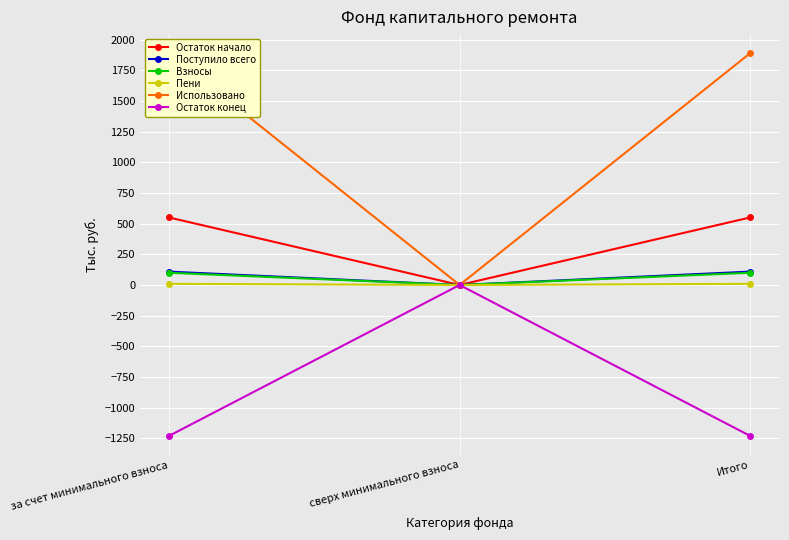

Reading right to left, extract all data points from this chart.

Остаток начало: Итого=550.3	сверх минимального взноса=0.0	за счет минимального взноса=550.3
Поступило всего: Итого=108.8	сверх минимального взноса=0.0	за счет минимального взноса=108.8
Взносы: Итого=99.5	сверх минимального взноса=0.0	за счет минимального взноса=99.5
Пени: Итого=9.3	сверх минимального взноса=0.0	за счет минимального взноса=9.3
Использовано: Итого=1888.8	сверх минимального взноса=0.0	за счет минимального взноса=1888.8
Остаток конец: Итого=-1229.7	сверх минимального взноса=0.0	за счет минимального взноса=-1229.7